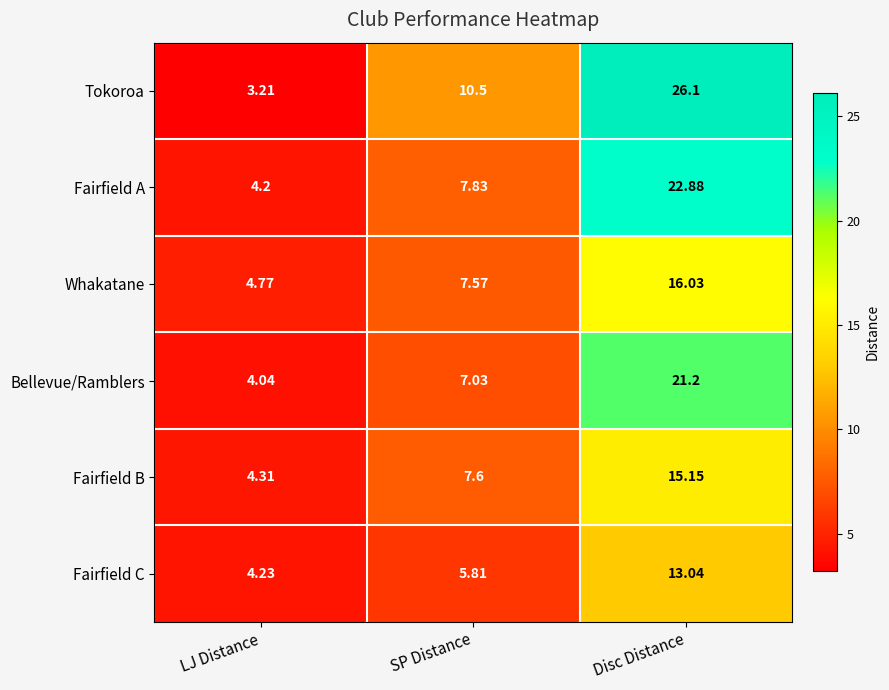

Where does the Whakatane series first go above 7?

SP Distance